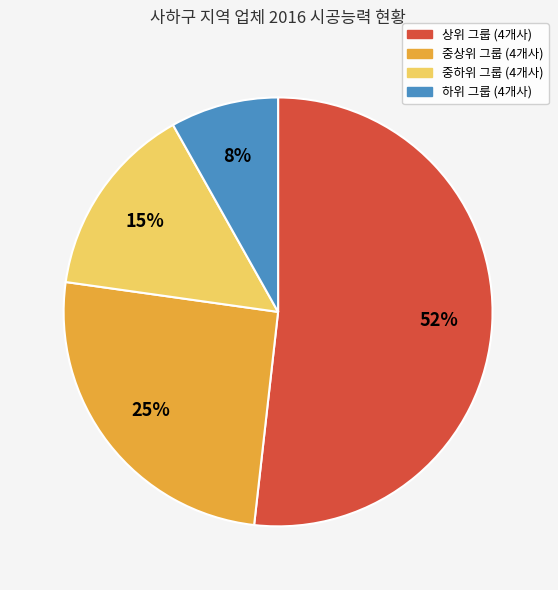

To the nearest percent, what is the difference between the largest and smallest slice percentages?

44%